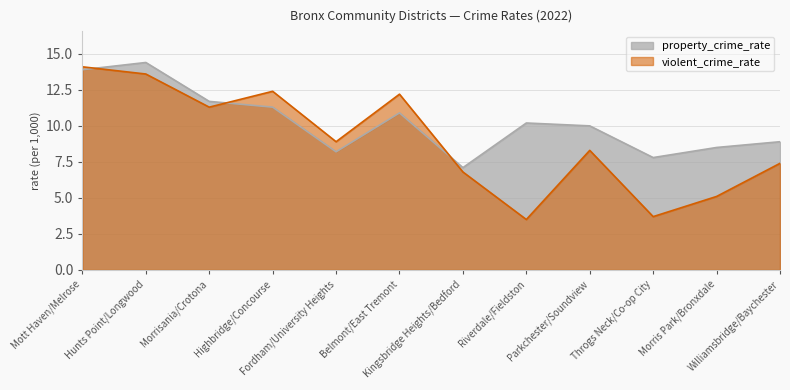

Reading left to right, extract all data points from this chart.

property_crime_rate: Mott Haven/Melrose=13.9	Hunts Point/Longwood=14.4	Morrisania/Crotona=11.7	Highbridge/Concourse=11.3	Fordham/University Heights=8.2	Belmont/East Tremont=10.9	Kingsbridge Heights/Bedford=7.1	Riverdale/Fieldston=10.2	Parkchester/Soundview=10.0	Throgs Neck/Co-op City=7.8	Morris Park/Bronxdale=8.5	Williamsbridge/Baychester=8.9
violent_crime_rate: Mott Haven/Melrose=14.1	Hunts Point/Longwood=13.6	Morrisania/Crotona=11.3	Highbridge/Concourse=12.4	Fordham/University Heights=8.9	Belmont/East Tremont=12.2	Kingsbridge Heights/Bedford=6.8	Riverdale/Fieldston=3.5	Parkchester/Soundview=8.3	Throgs Neck/Co-op City=3.7	Morris Park/Bronxdale=5.1	Williamsbridge/Baychester=7.4